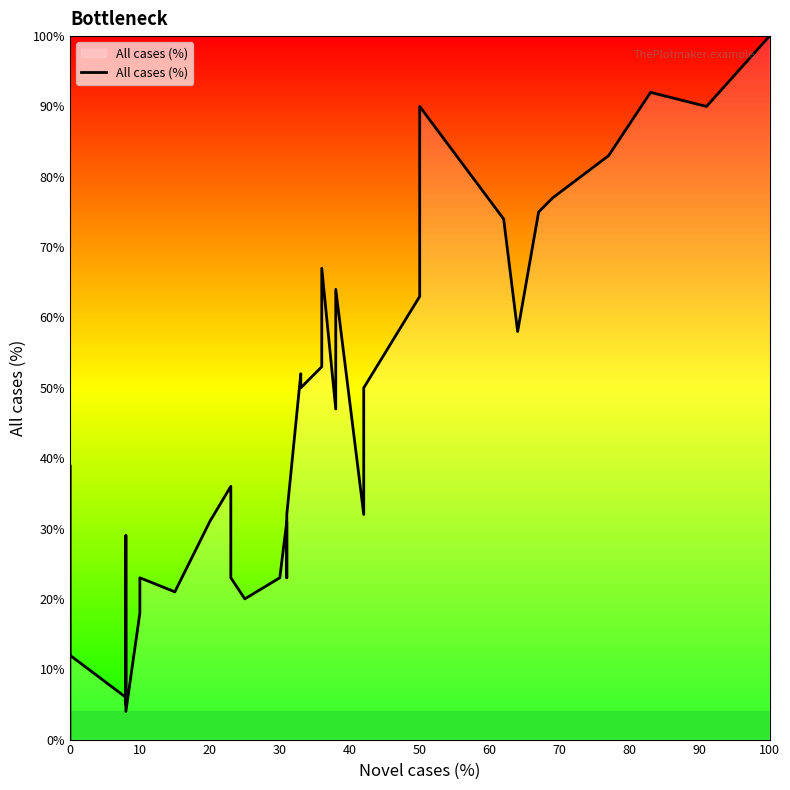

How many positive values are there?

39